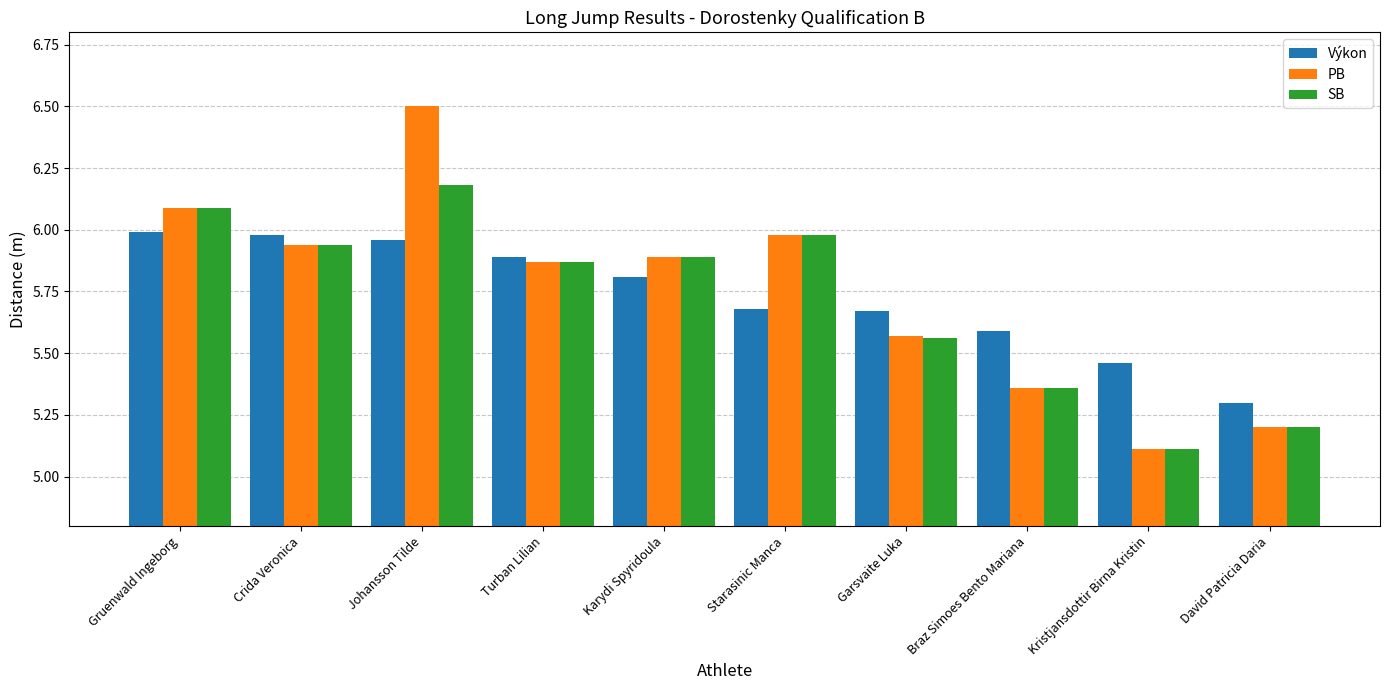

True or false: Výkon has a value of 5.9 at Turban Lilian.

True